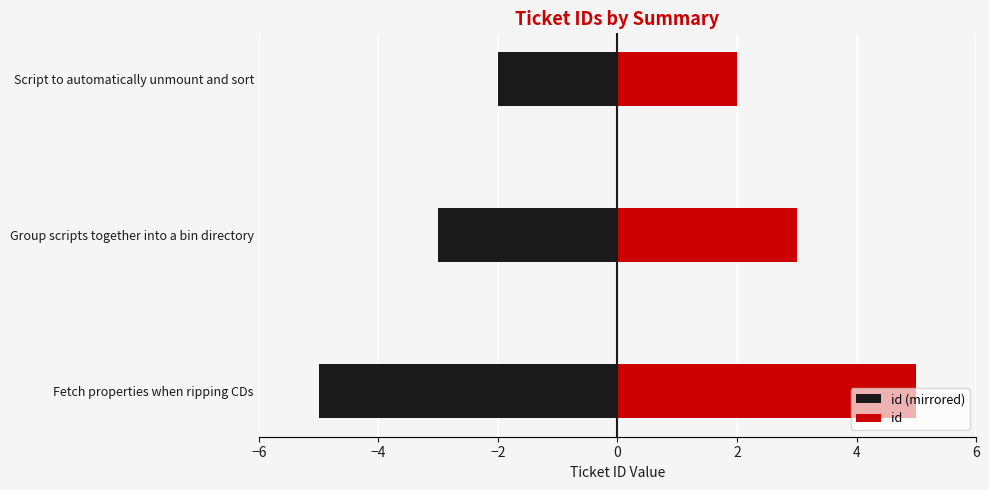

Between Group scripts together into a bin directory and Script to automatically unmount and sort, which series saw the biggest shift?

id (mirrored)